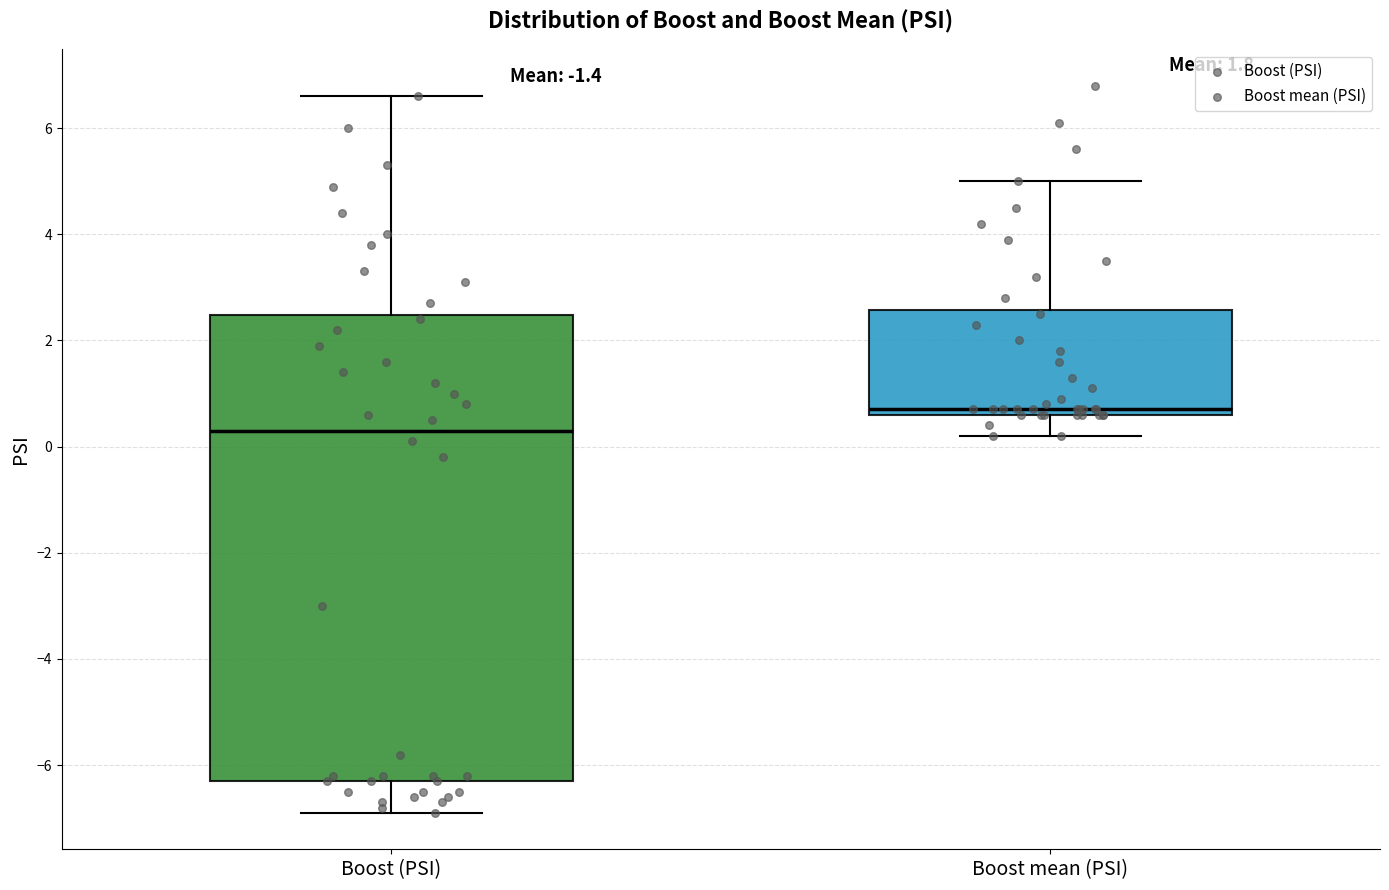

Which box has the lowest median line?

Boost (PSI)